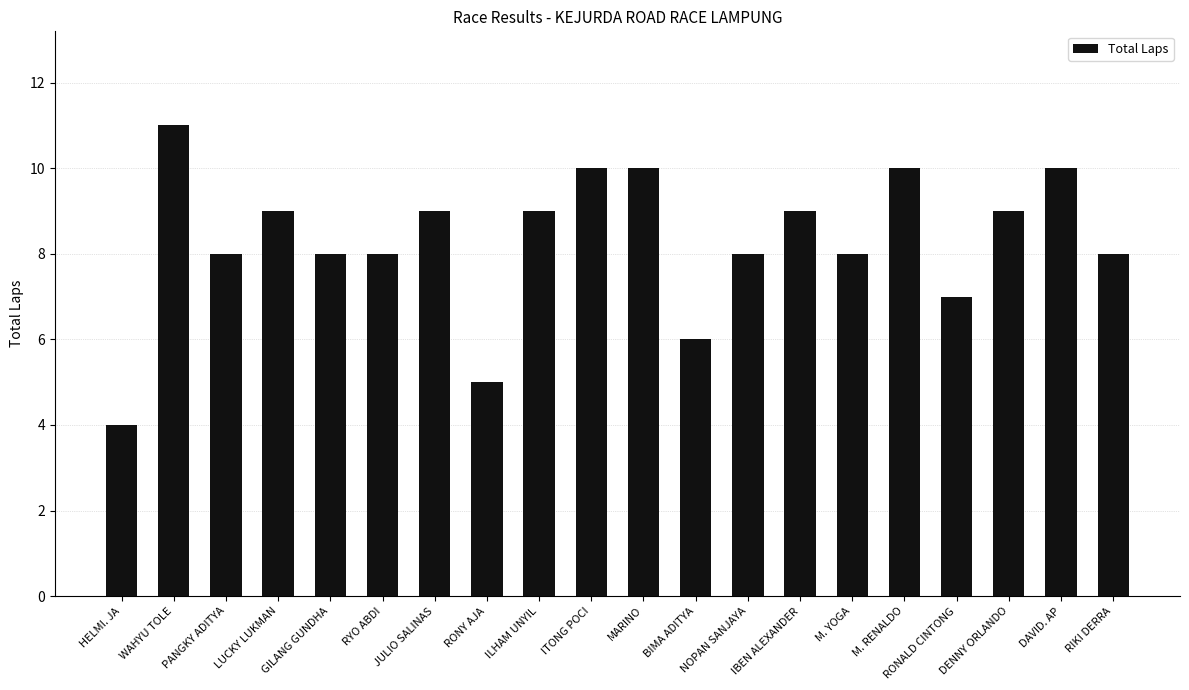

What is the approximate value at RYO ABDI?

8